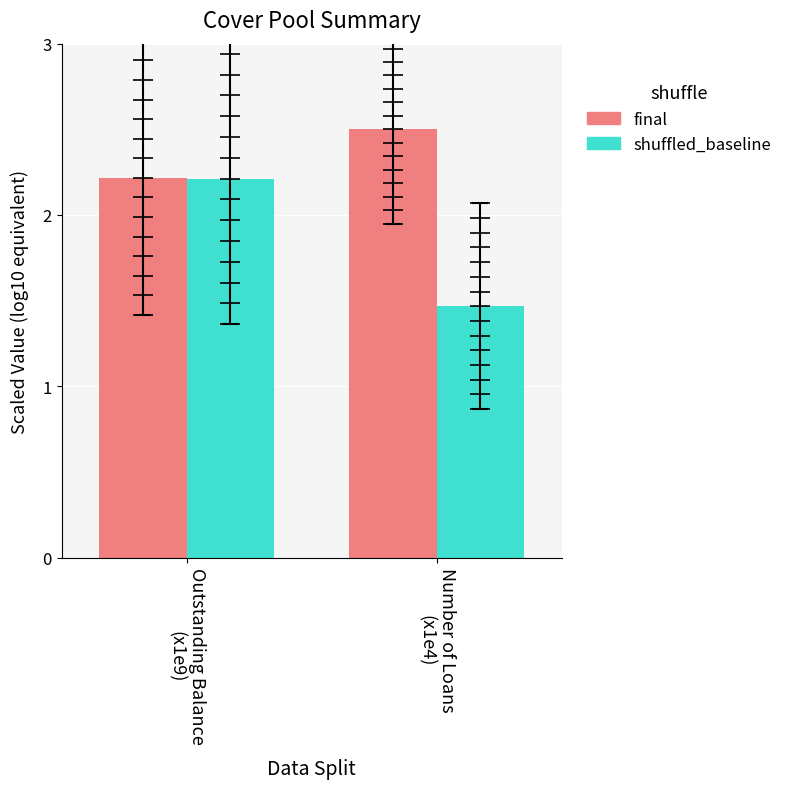

Which series changed the most between Outstanding Balance
(x1e9) and Number of Loans
(x1e4)?

shuffled_baseline